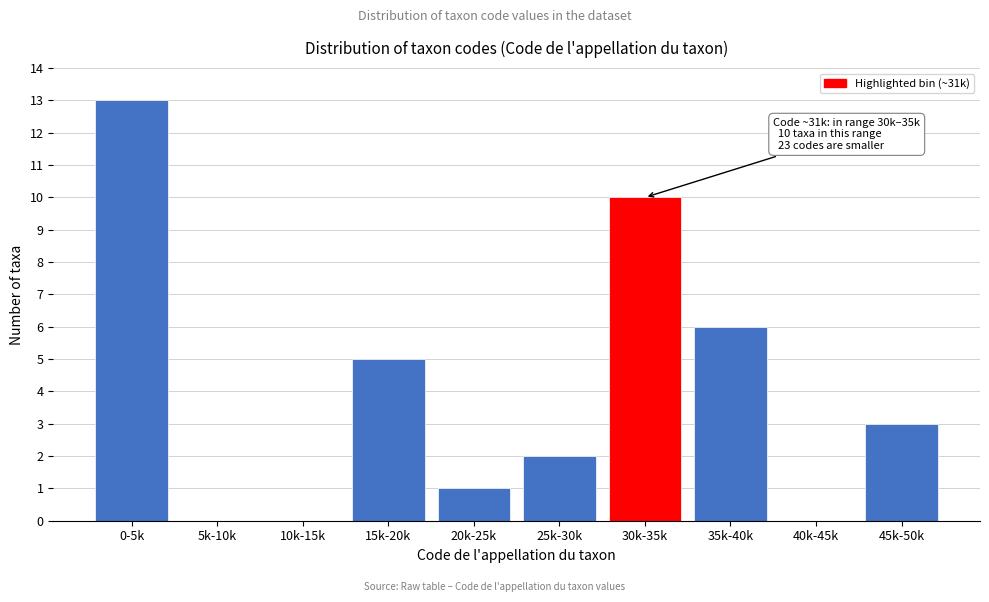

Reading left to right, what are all the values shown in this chart?

0-5k=13	5k-10k=0	10k-15k=0	15k-20k=5	20k-25k=1	25k-30k=2	30k-35k=10	35k-40k=6	40k-45k=0	45k-50k=3